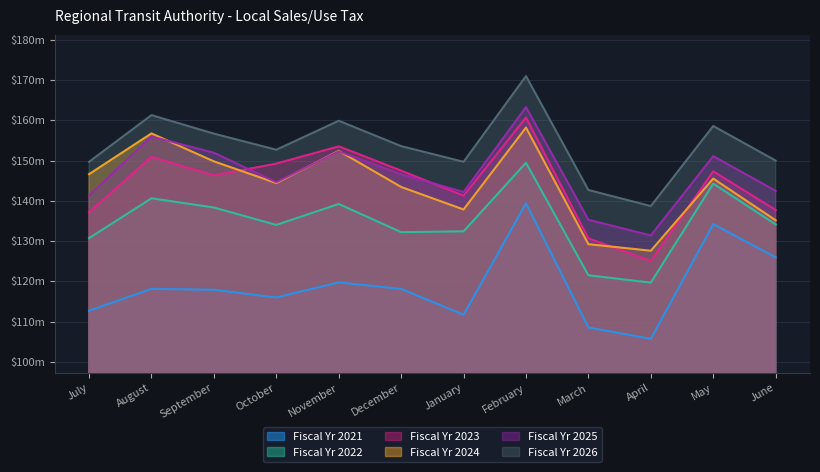

How many lines are shown in the chart?

6